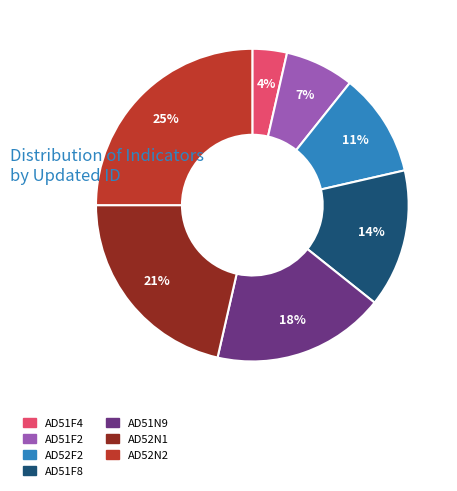

Is it true that AD51F2 is 16% of the pie?

False